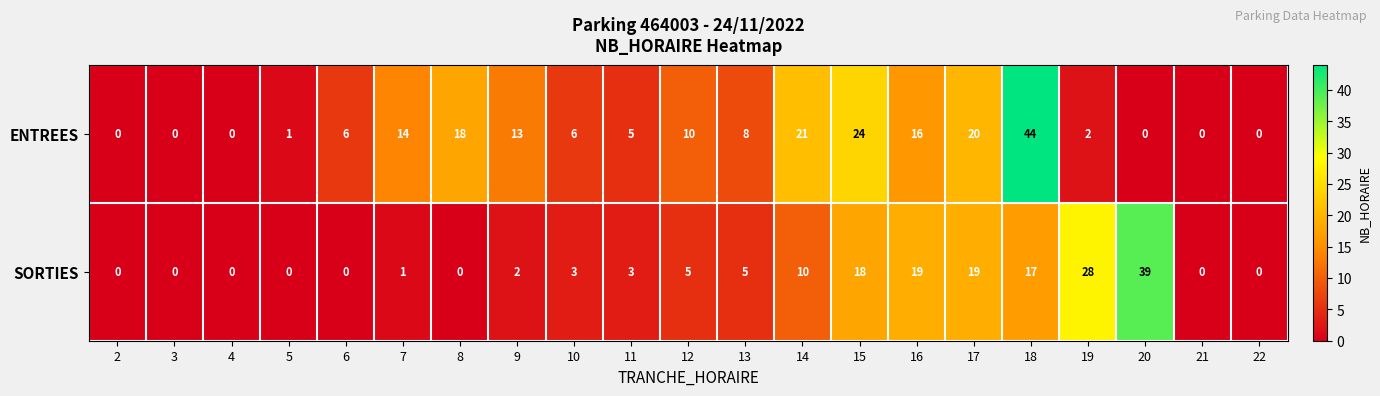

Which series has the largest total across all categories?

ENTREES